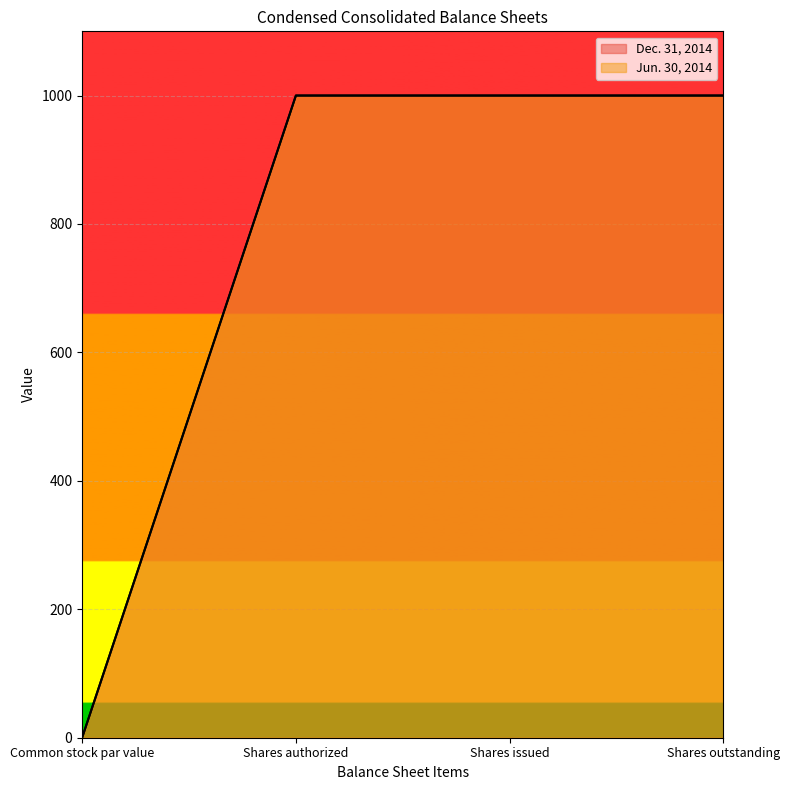

Reading left to right, transcribe all the data shown in this chart.

Dec. 31, 2014: 0.0	1000.0	1000.0	1000.0
Jun. 30, 2014: 0.0	1000.0	1000.0	1000.0